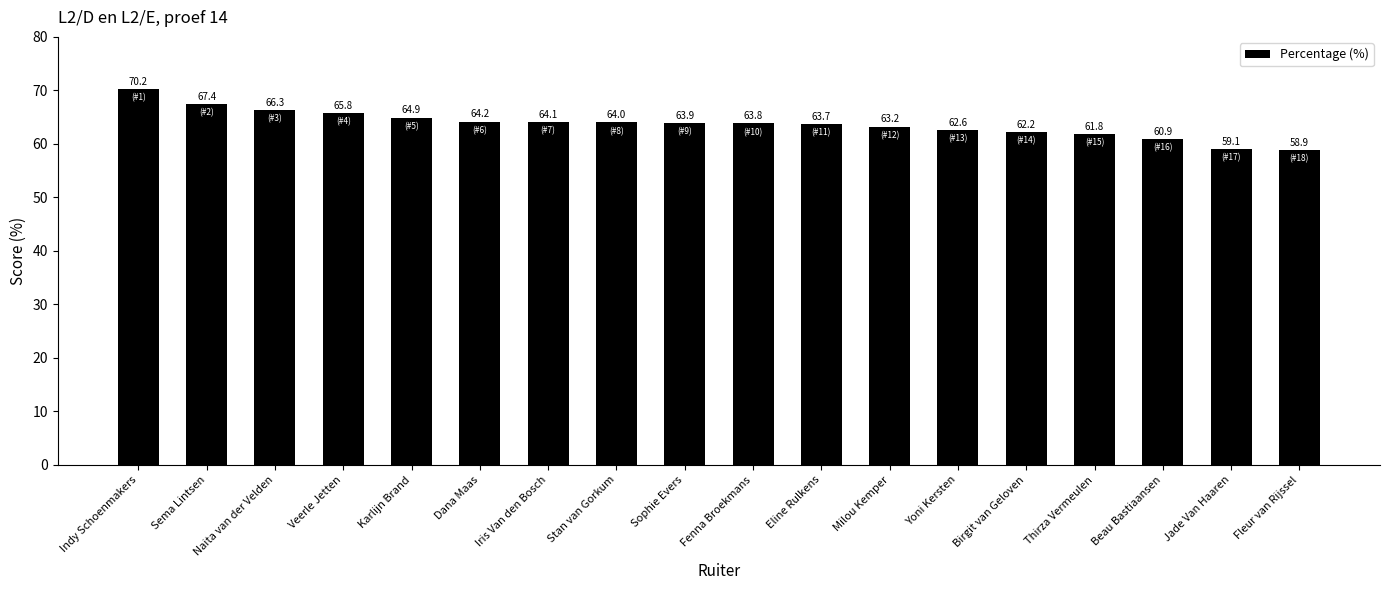

How many data points are less than 63?

6